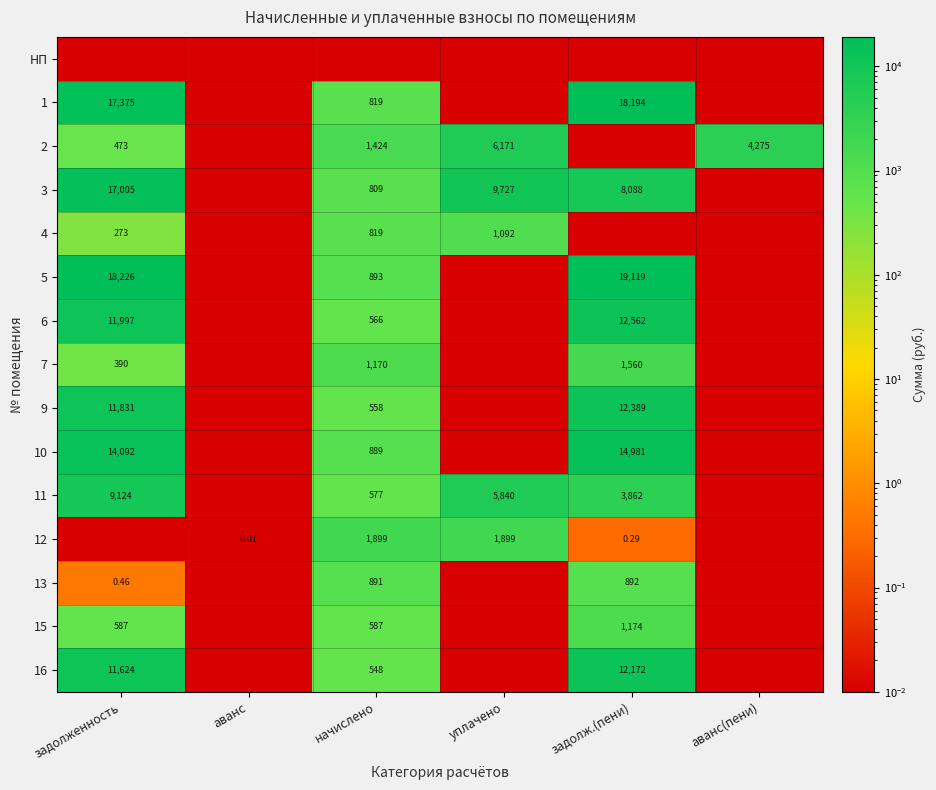

The 12 series shows 0.0 at задолженность. True or false?

False